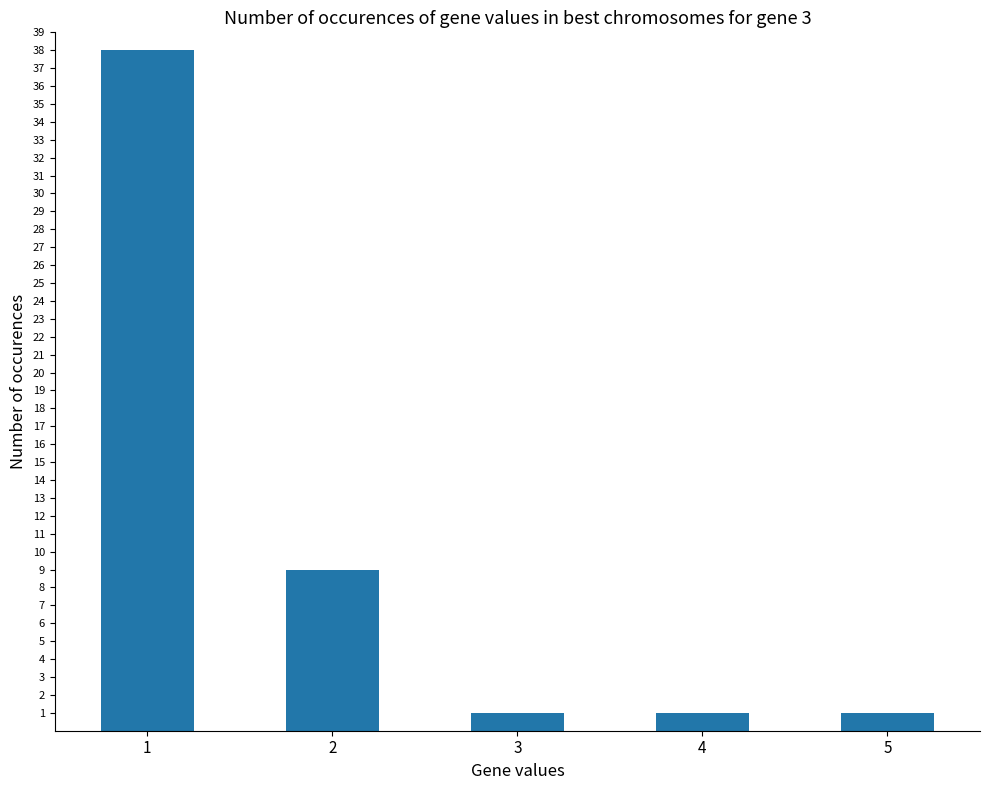

What is the greatest value displayed?

38